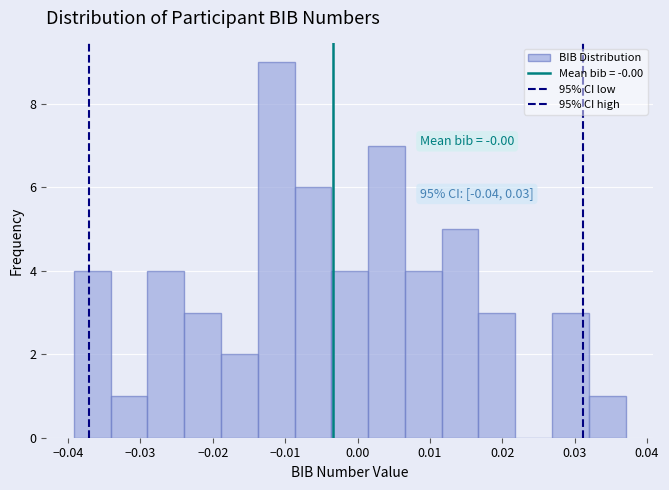

Over which range of the x-axis is the bar tallest?

-0.014 to -0.009